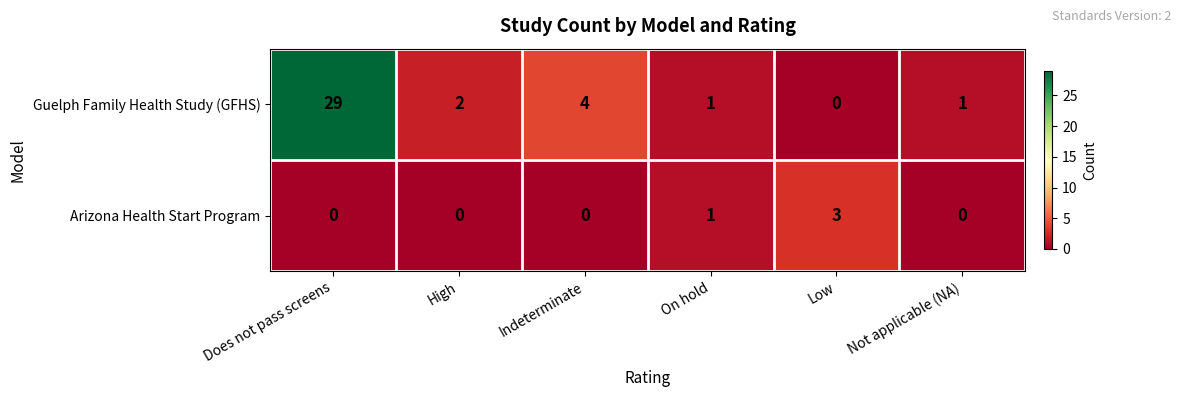

Which category has the highest value across all series?

Does not pass screens